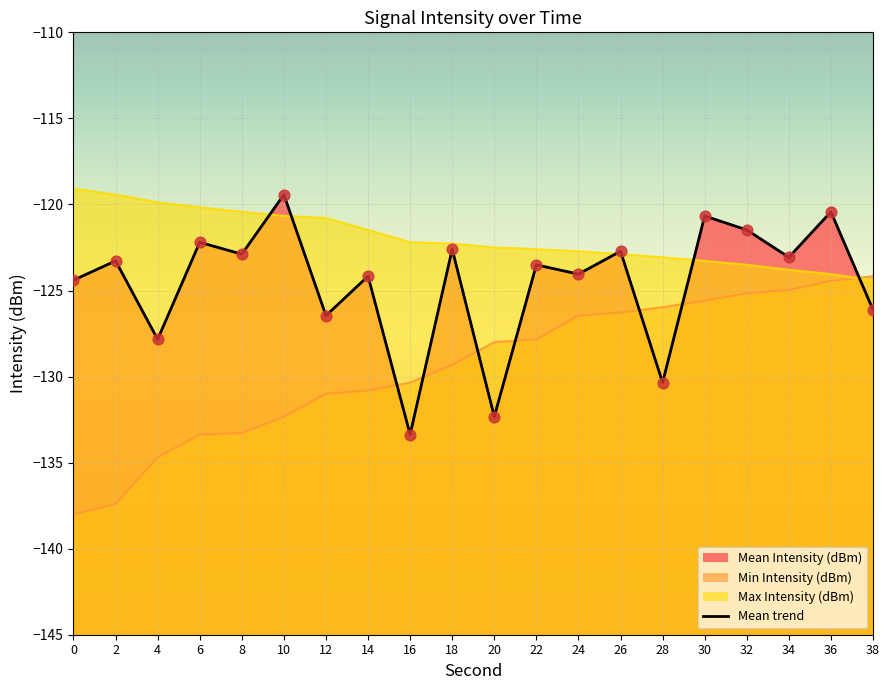

Between 38 and 28, which is larger?

38